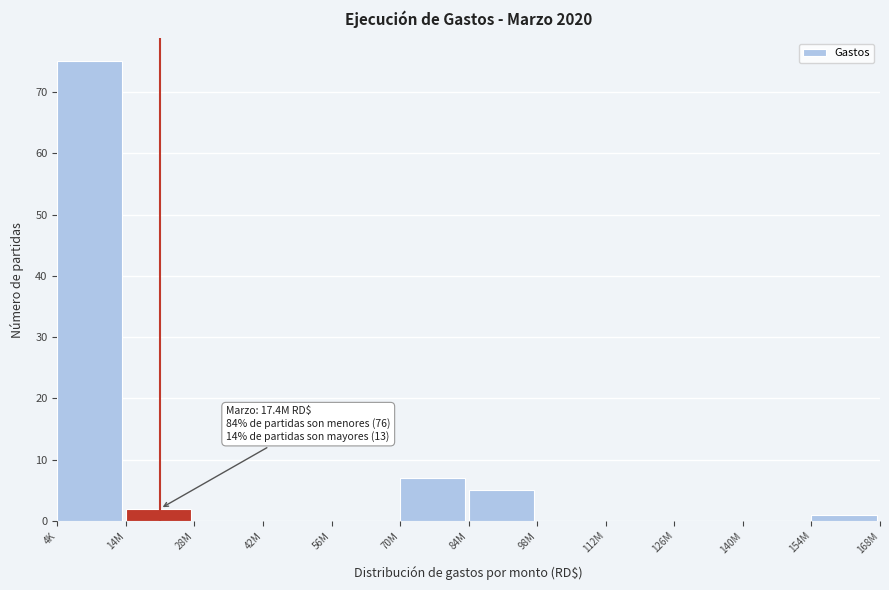

Reading left to right, transcribe all the data shown in this chart.

4K=75	14M=2	28M=0	42M=0	56M=0	70M=7	84M=5	98M=0	112M=0	126M=0	140M=0	154M=1